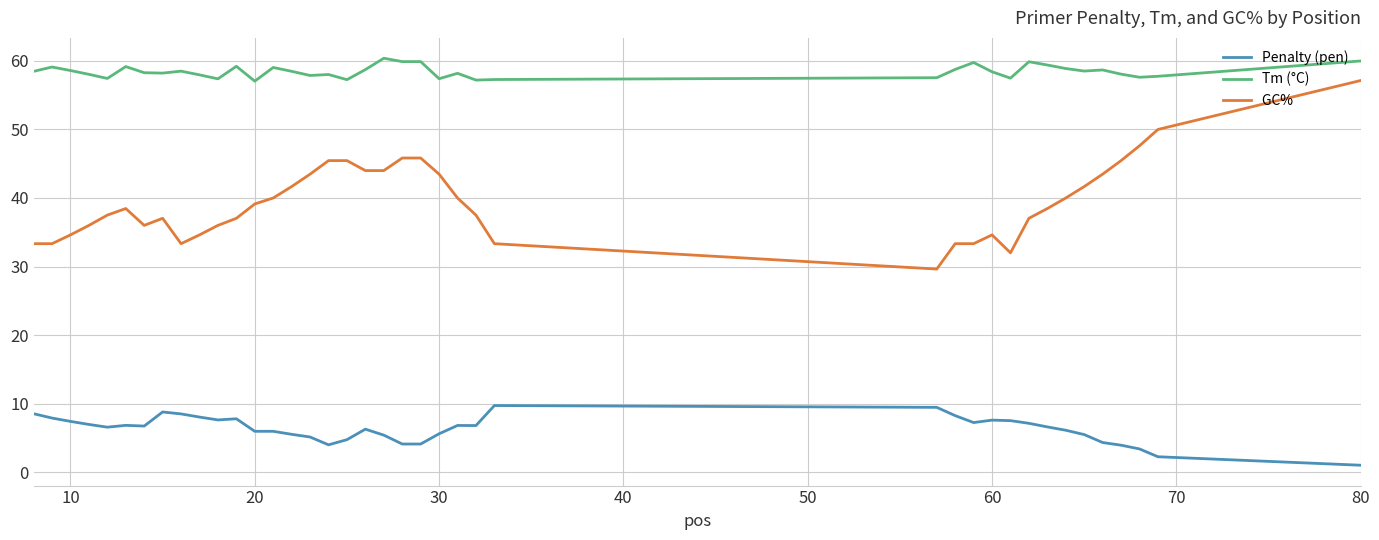

What is the maximum value shown in the chart?

60.4